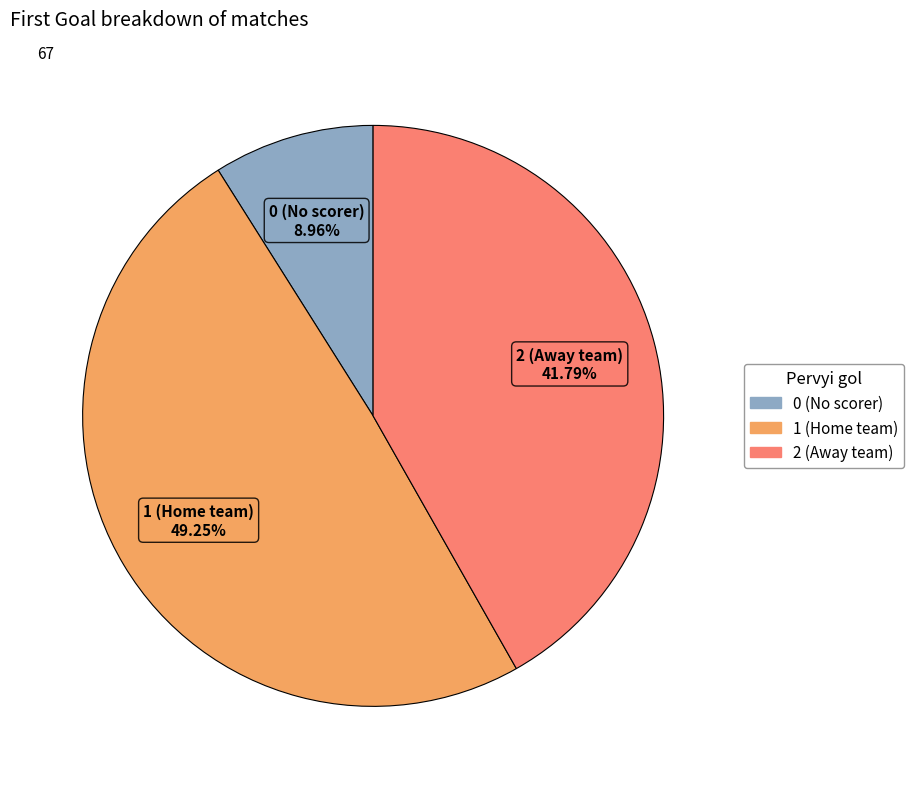

Which slice is the largest?

1